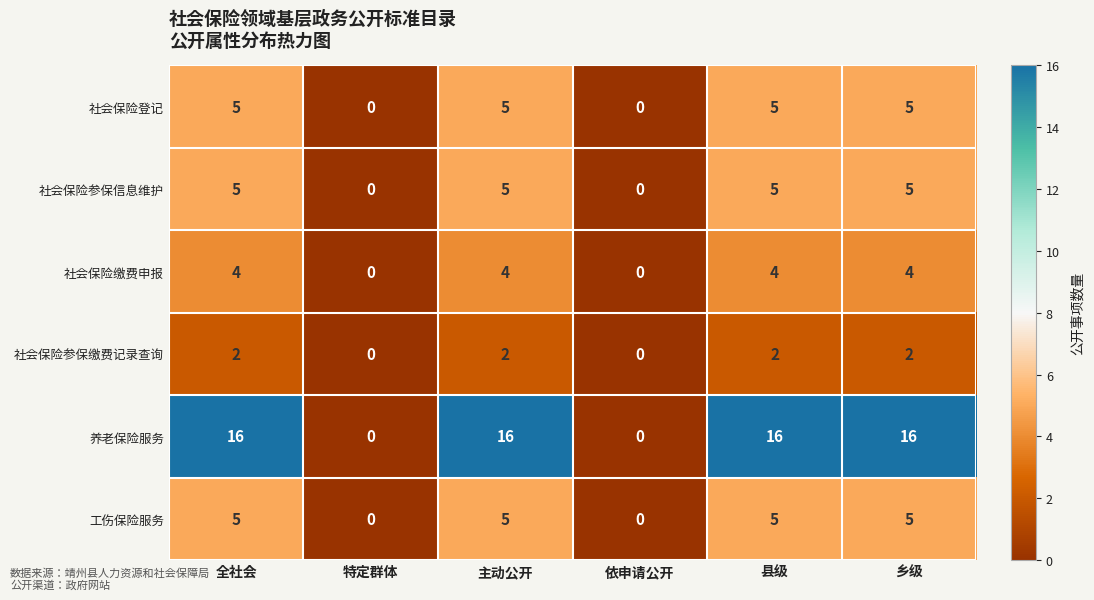

Count the 社会保险缴费申报 values in the range 0 to 4.

6